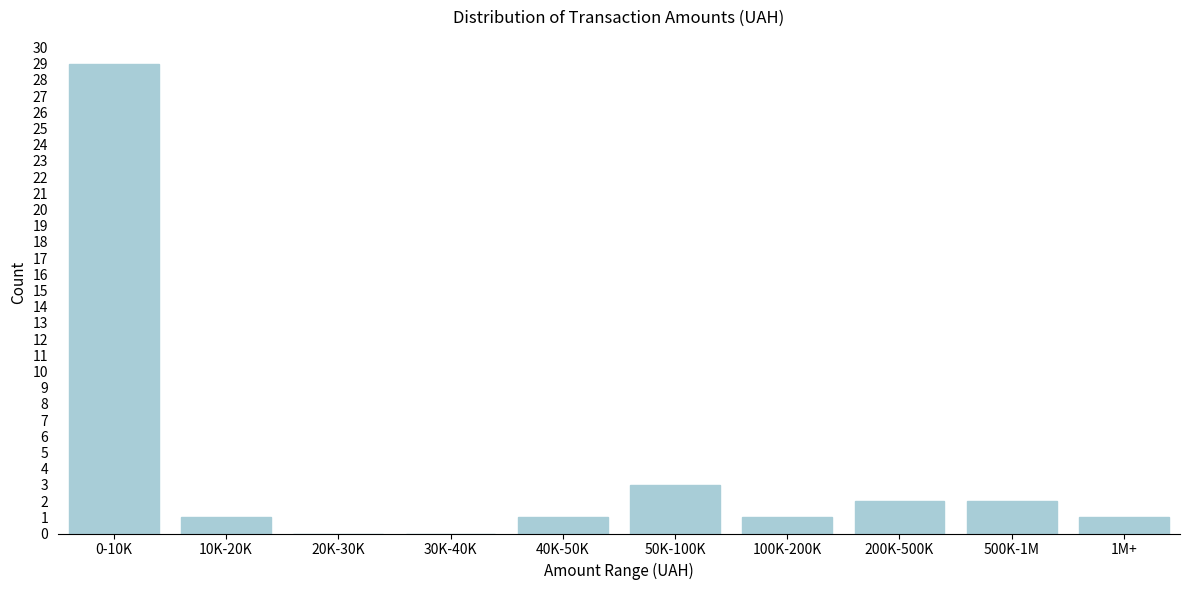

Reading left to right, extract all data points from this chart.

0-10K=29	10K-20K=1	20K-30K=0	30K-40K=0	40K-50K=1	50K-100K=3	100K-200K=1	200K-500K=2	500K-1M=2	1M+=1